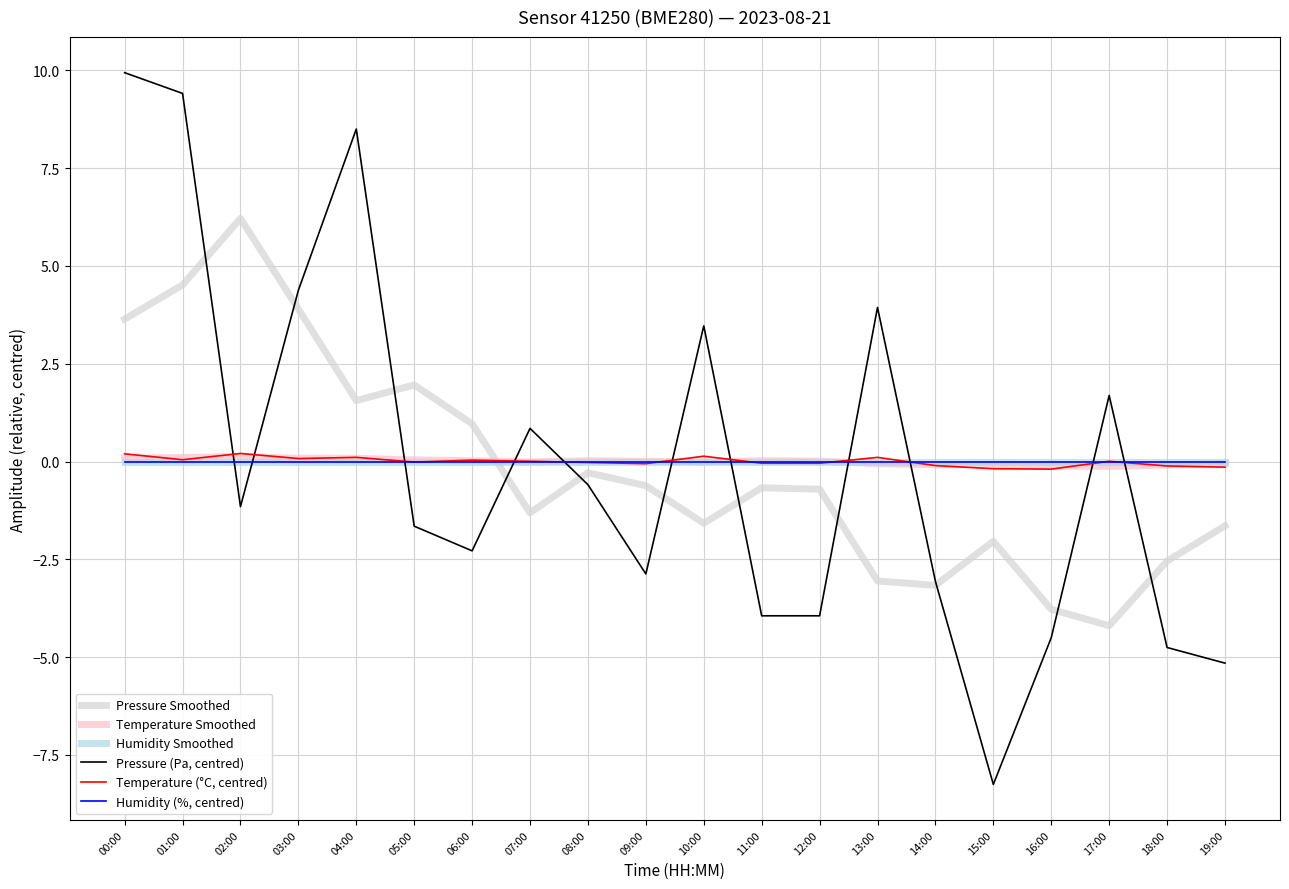

Reading left to right, list all the values displayed in this chart.

Pressure Smoothed: 3.6	4.5	6.2	3.9	1.6	2.0	1.0	-1.3	-0.3	-0.6	-1.6	-0.7	-0.7	-3.1	-3.2	-2.0	-3.8	-4.2	-2.5	-1.6
Temperature Smoothed: 0.1	0.1	0.1	0.1	0.1	0.0	0.0	-0.0	0.0	0.0	-0.0	0.0	0.0	-0.1	-0.1	-0.1	-0.1	-0.1	-0.1	-0.1
Humidity Smoothed: 0.0	0.0	0.0	0.0	0.0	0.0	0.0	0.0	0.0	0.0	0.0	0.0	0.0	0.0	0.0	0.0	0.0	0.0	0.0	0.0
Pressure (Pa, centred): 9.9	9.4	-1.2	4.4	8.5	-1.7	-2.3	0.8	-0.6	-2.9	3.5	-3.9	-3.9	3.9	-3.1	-8.3	-4.5	1.7	-4.8	-5.2
Temperature (°C, centred): 0.2	0.0	0.2	0.1	0.1	-0.0	0.0	0.0	-0.0	-0.1	0.1	-0.0	-0.0	0.1	-0.1	-0.2	-0.2	0.0	-0.1	-0.1
Humidity (%, centred): 0.0	0.0	0.0	0.0	0.0	0.0	0.0	0.0	0.0	0.0	0.0	0.0	0.0	0.0	0.0	0.0	0.0	0.0	0.0	0.0